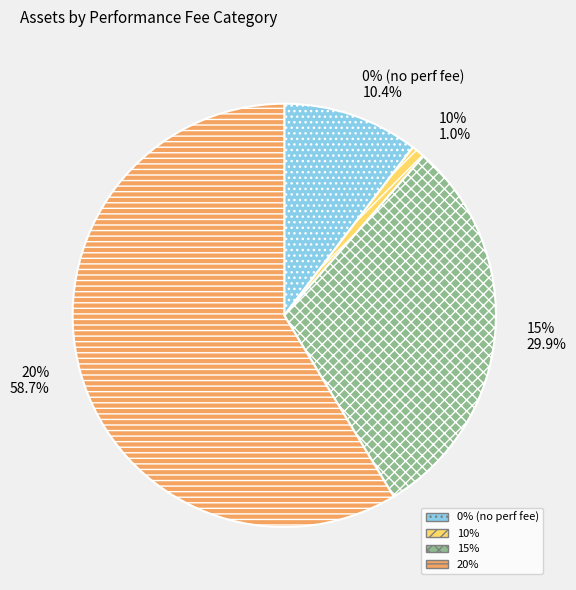

Does 15% account for over 50% of the chart?

No